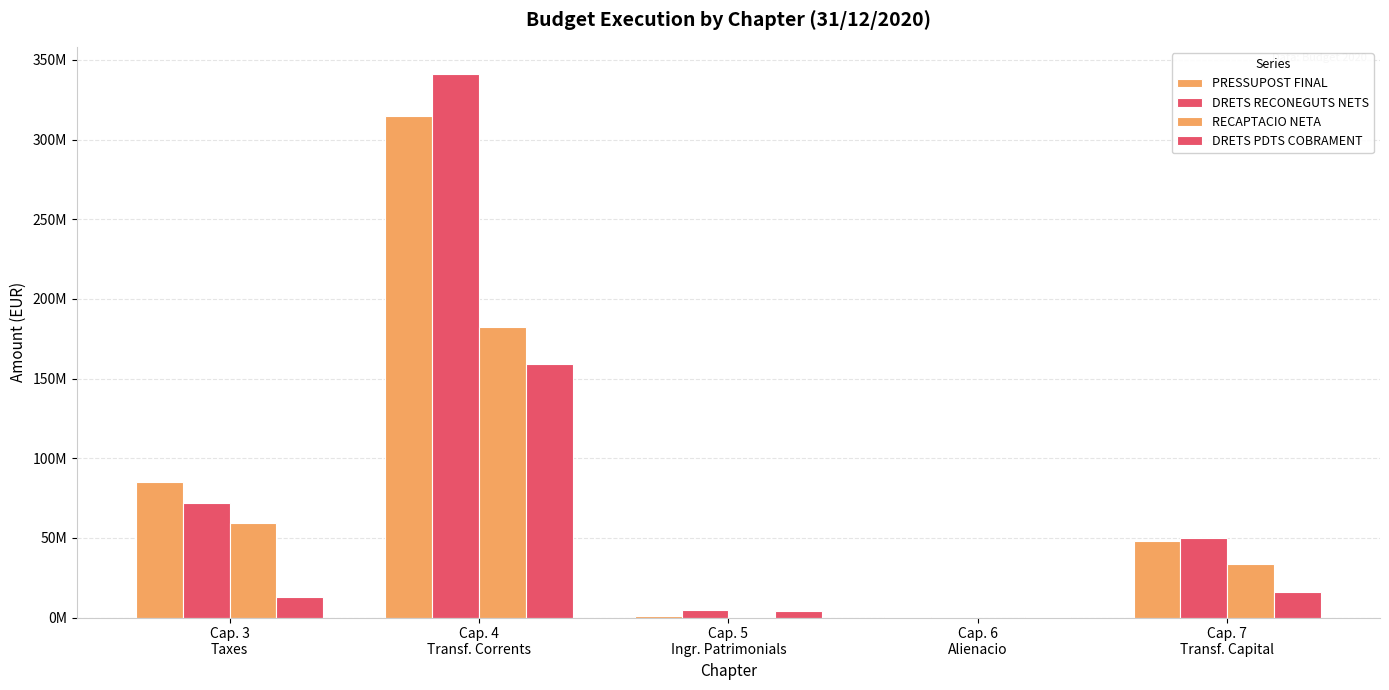

Rank the series by their maximum value, from lowest to highest.

DRETS PDTS COBRAMENT, RECAPTACIO NETA, PRESSUPOST FINAL, DRETS RECONEGUTS NETS